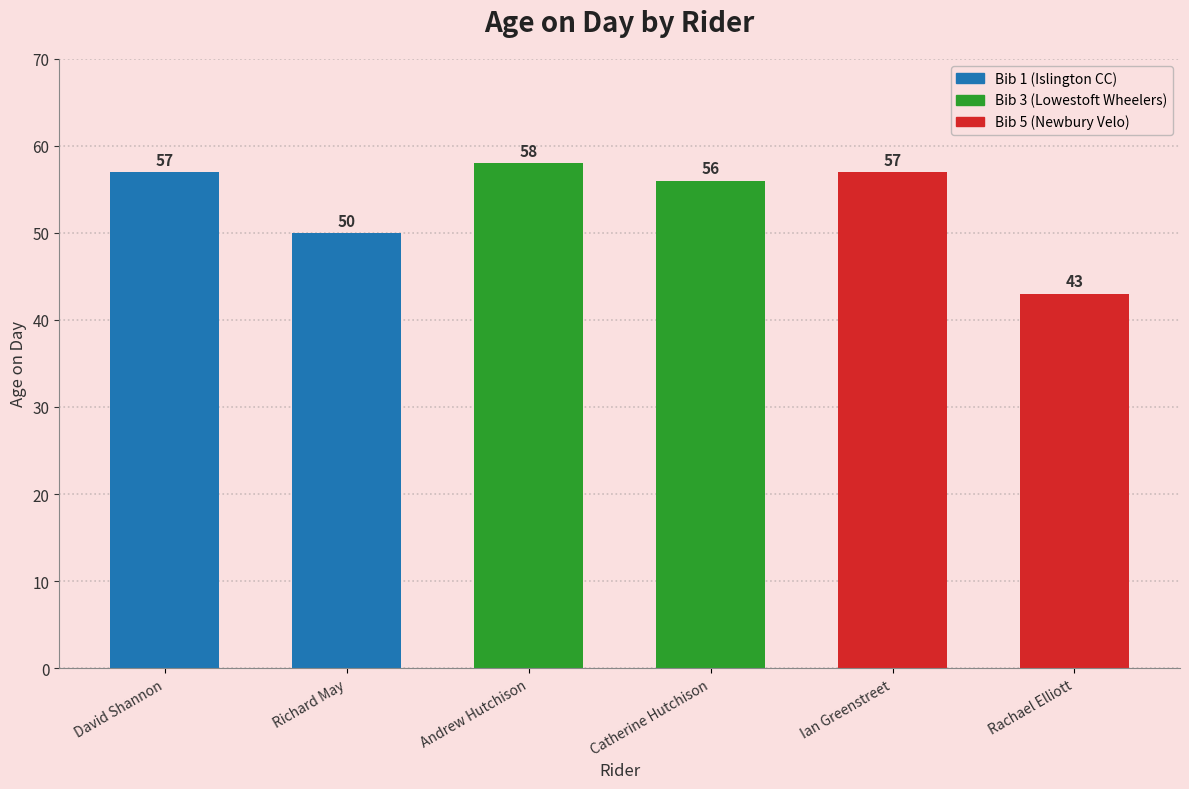

Where is the data nearest to the value 50?

Richard May